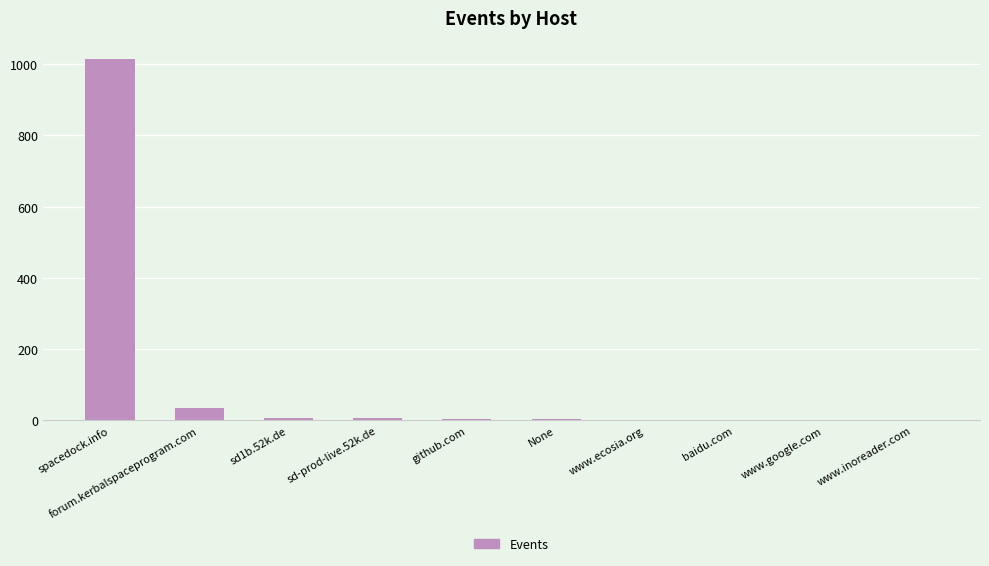

What is the change in value from sd1b.52k.de to www.google.com?

-6